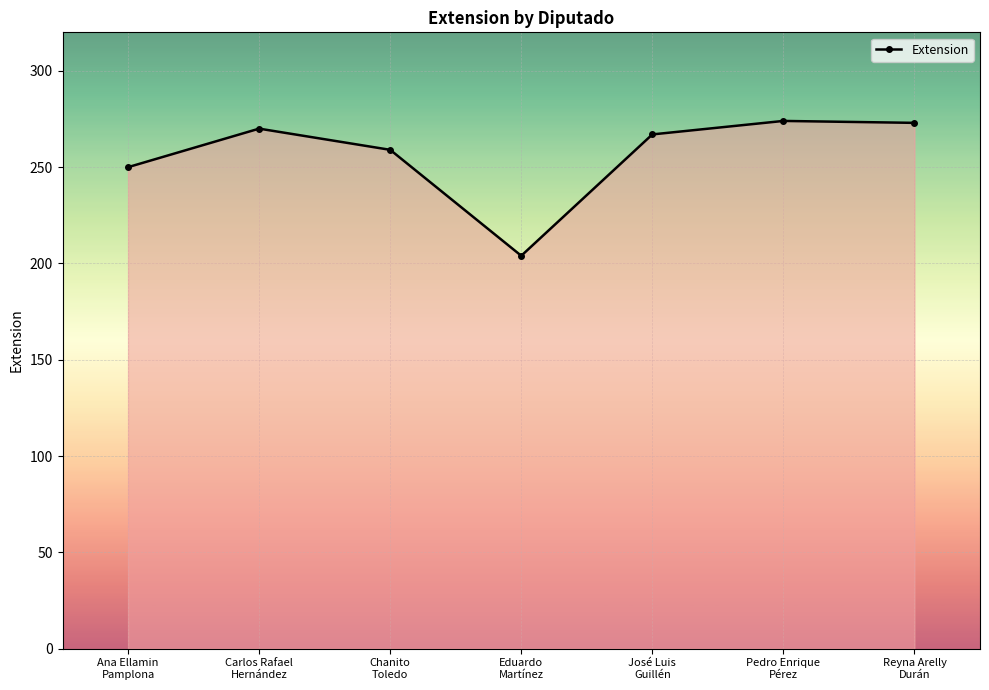

What is the change in value from Carlos Rafael
Hernández to Eduardo
Martínez?

-66